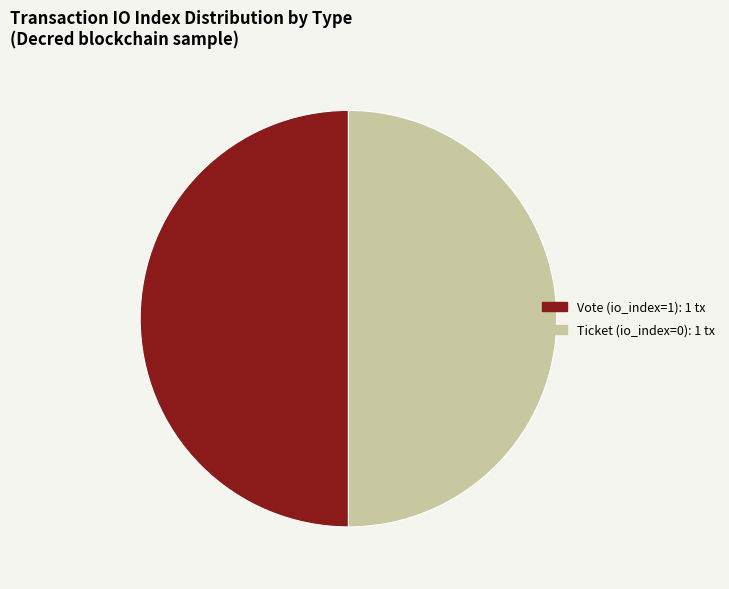

Is it true that Vote is 58% of the pie?

False